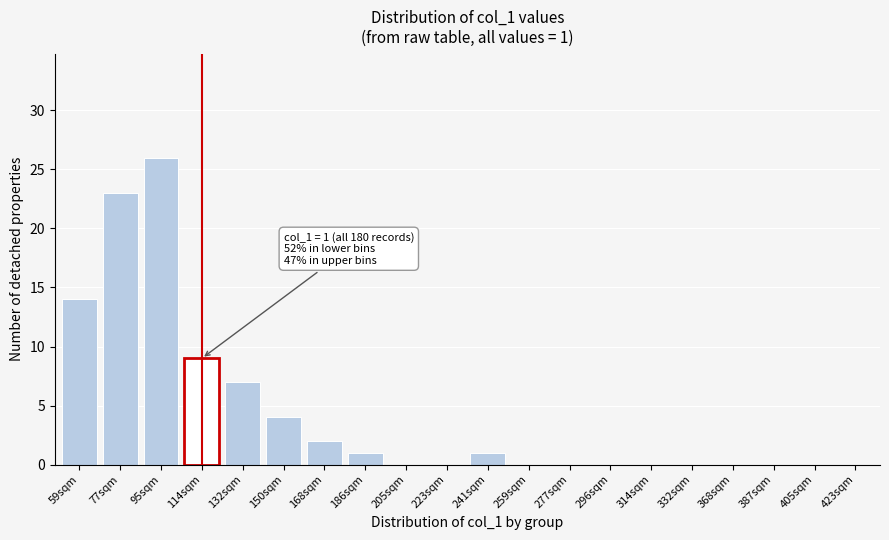

Reading left to right, list all the values displayed in this chart.

59sqm=14	77sqm=23	95sqm=26	114sqm=9	132sqm=7	150sqm=4	168sqm=2	186sqm=1	205sqm=0	223sqm=0	241sqm=1	259sqm=0	277sqm=0	296sqm=0	314sqm=0	332sqm=0	368sqm=0	387sqm=0	405sqm=0	423sqm=0